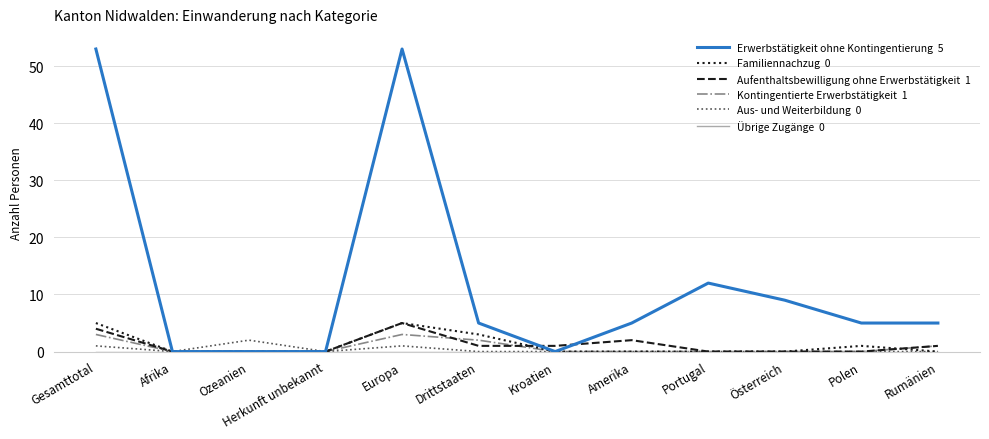

What is the difference between the highest and lowest values at Österreich?

9